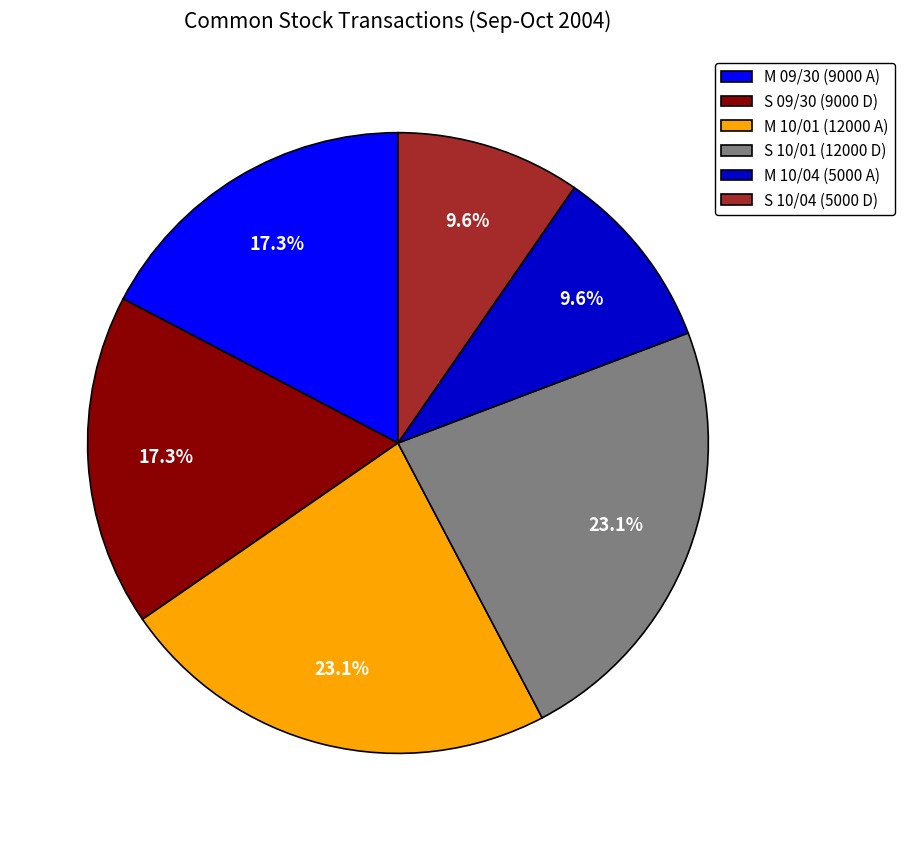

Is it true that M 09/30 (9000 A) is 17% of the pie?

True